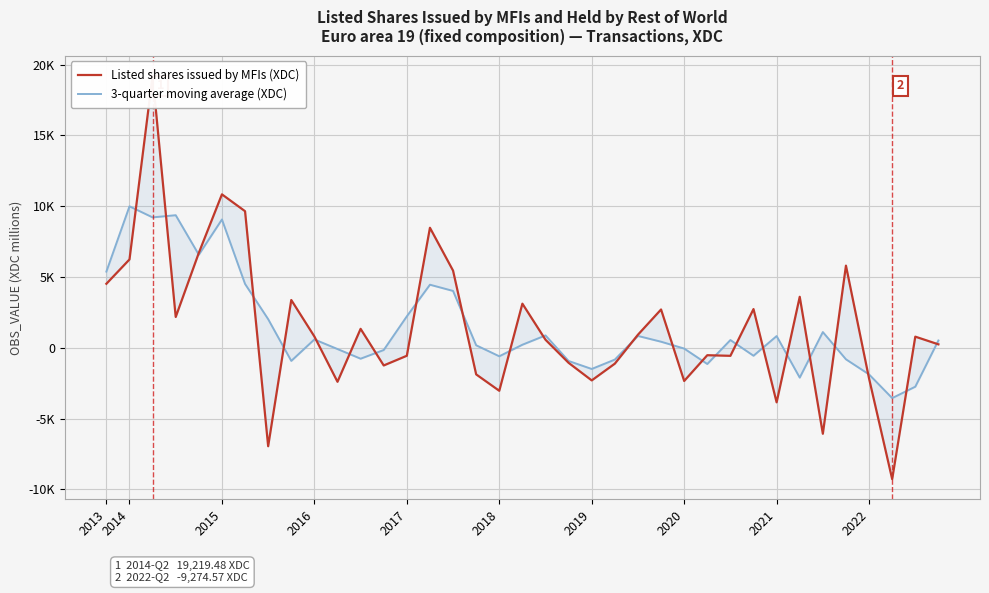

List the series in order of their overall mean, lowest first.

Listed shares issued by MFIs (XDC), 3-quarter moving average (XDC)